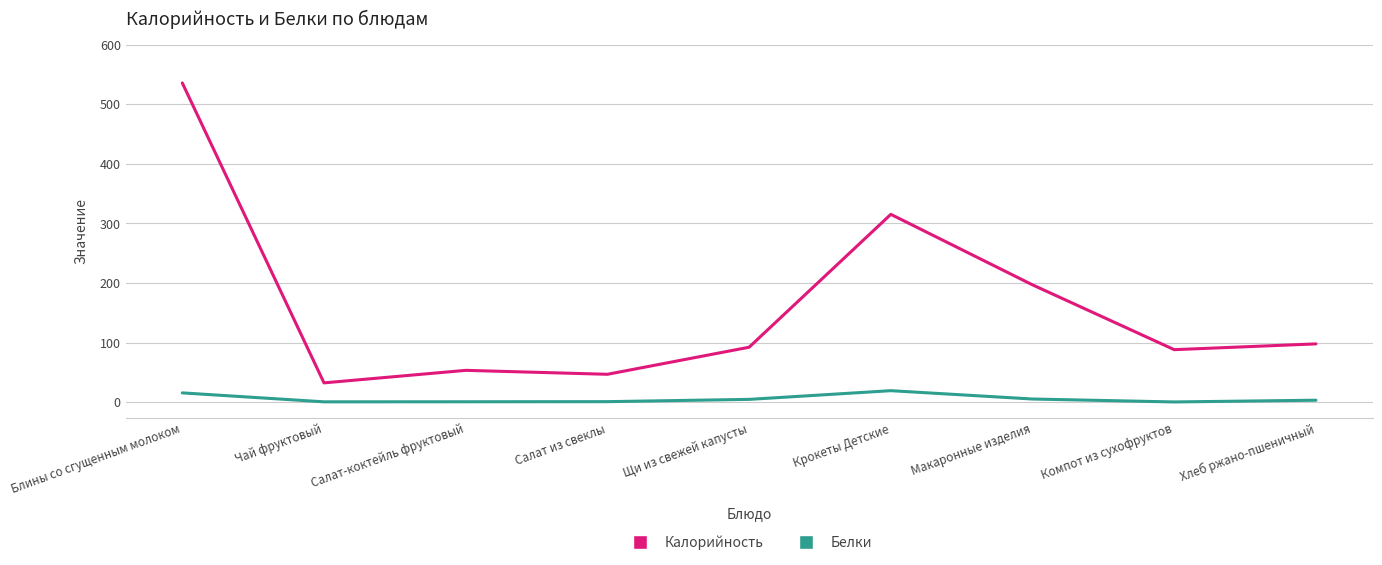

Which category has the lowest value in the Калорийность series?

Чай фруктовый